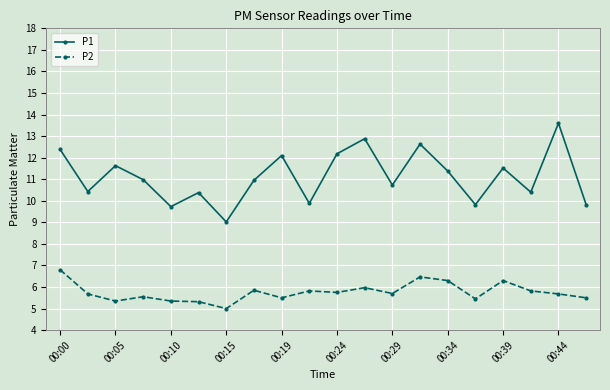

List the series in order of their overall mean, highest first.

P1, P2